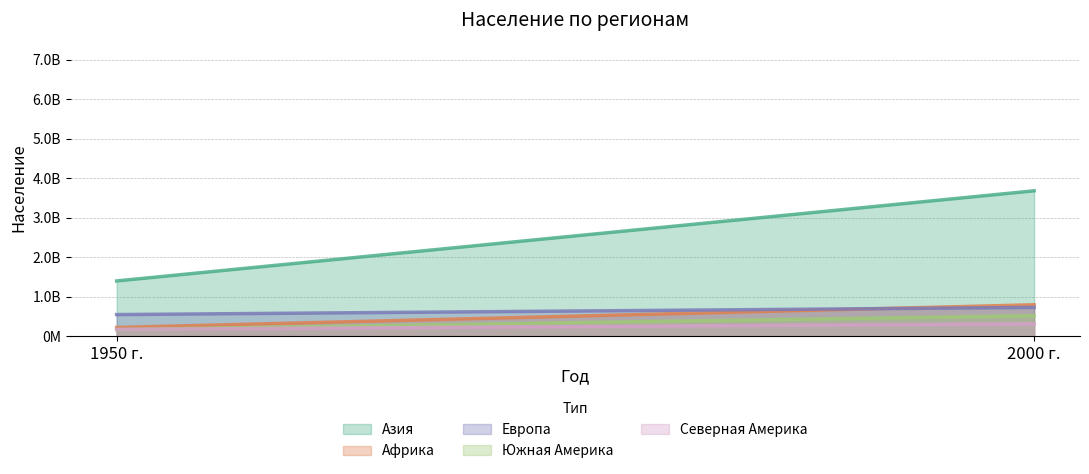

What is the label of the 2nd point from the left?

2000 г.